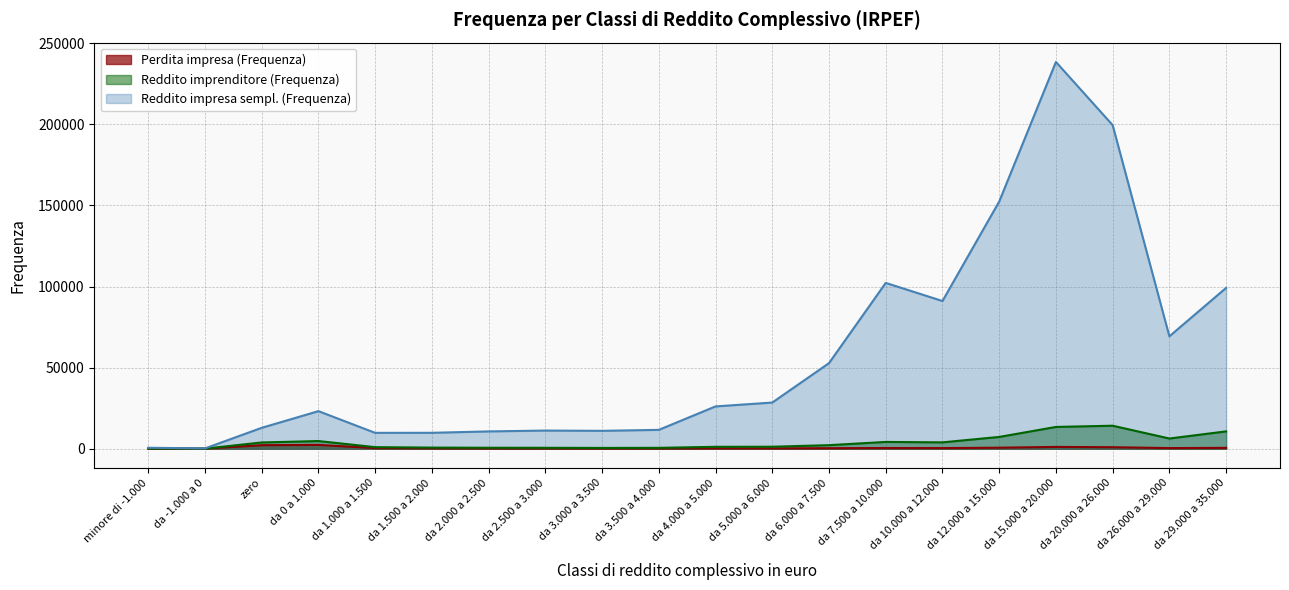

Which category has the highest value across all series?

da 15.000 a 20.000